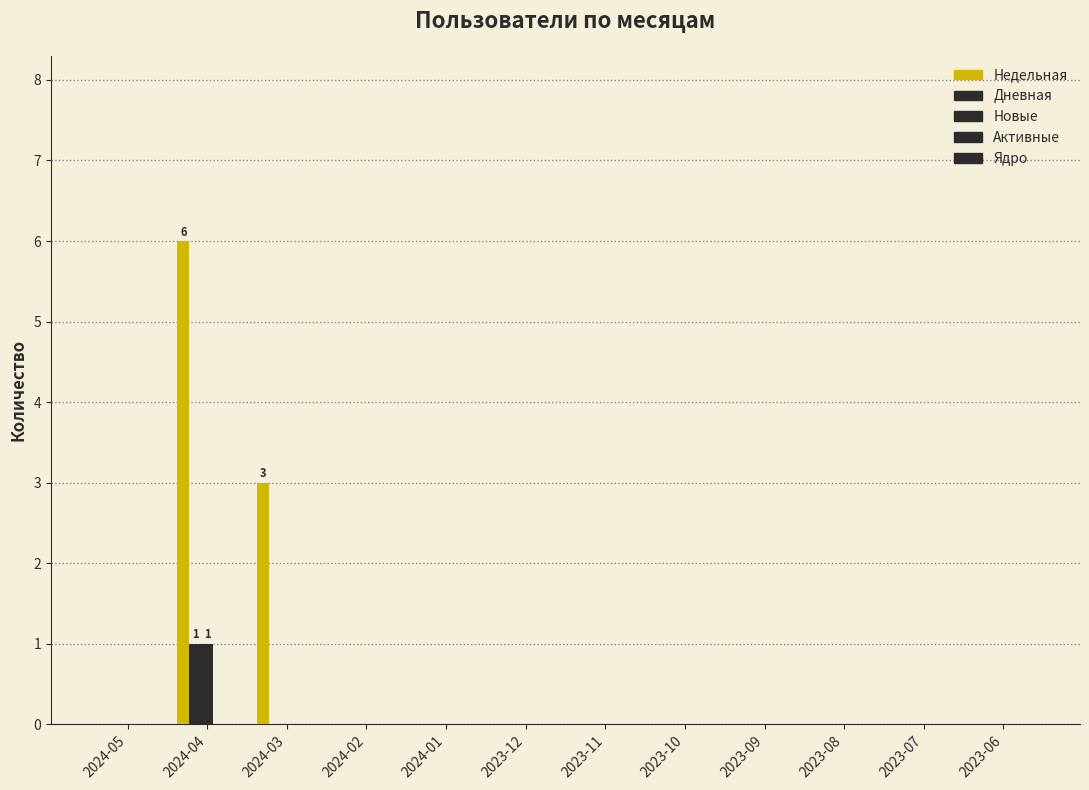

Which series has the largest total across all categories?

Недельная